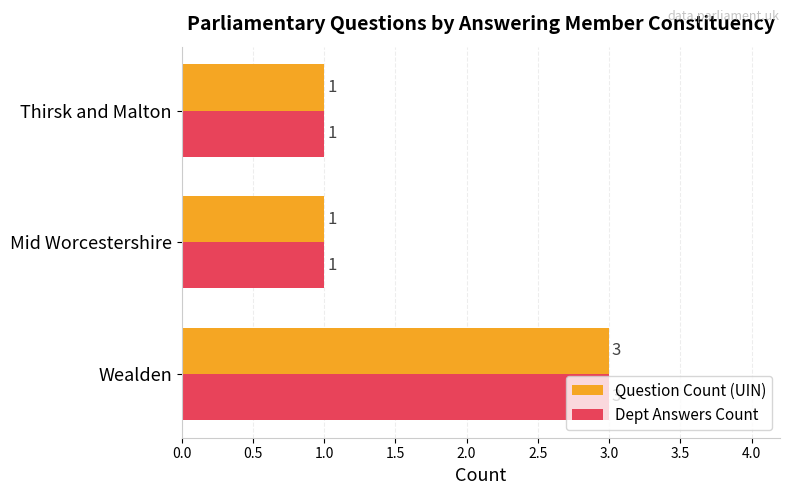

Is the value of Dept Answers Count at Thirsk and Malton greater than the value of Question Count (UIN) at Wealden?

No